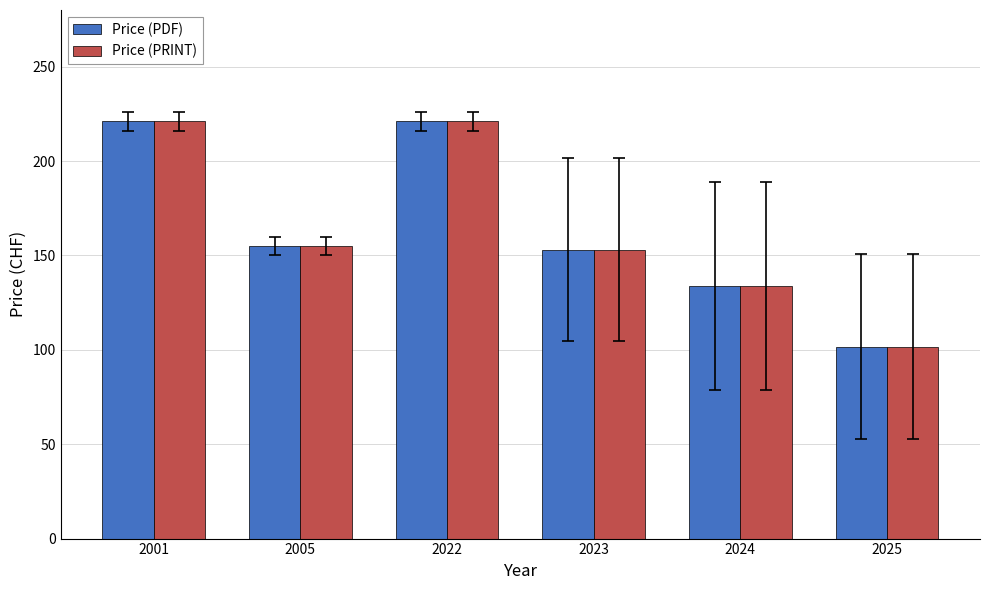

What is the total value across all series at 2005?

310.0